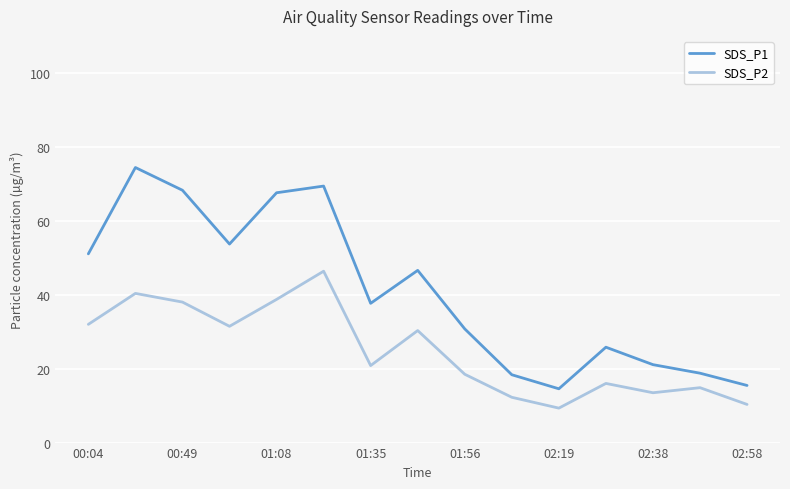

True or false: SDS_P1 and SDS_P2 cross at least once.

False